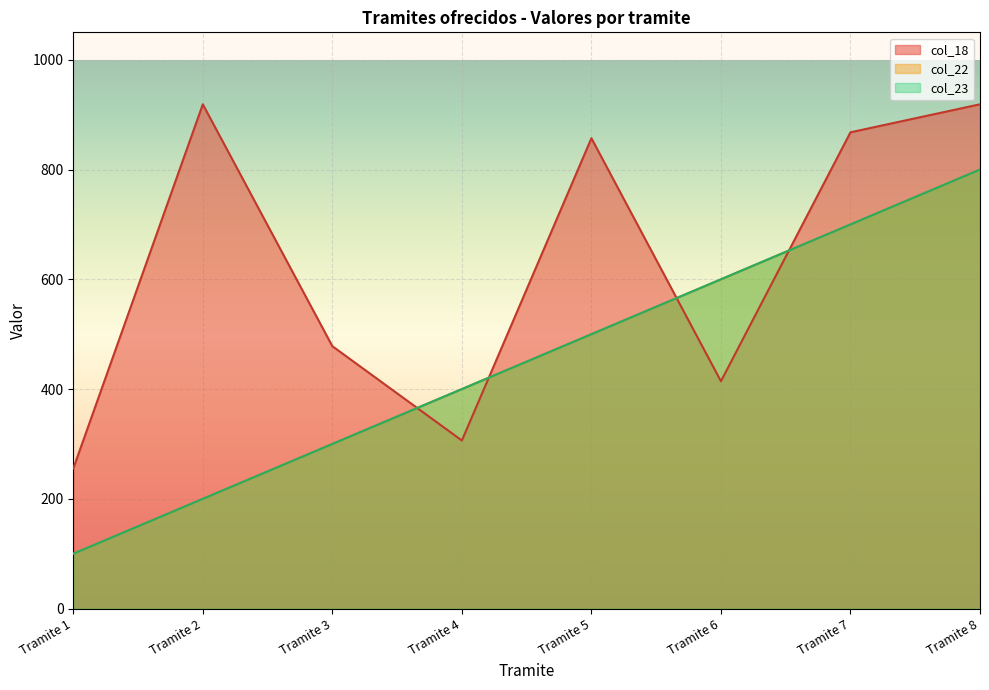

How many series are shown in this chart?

3